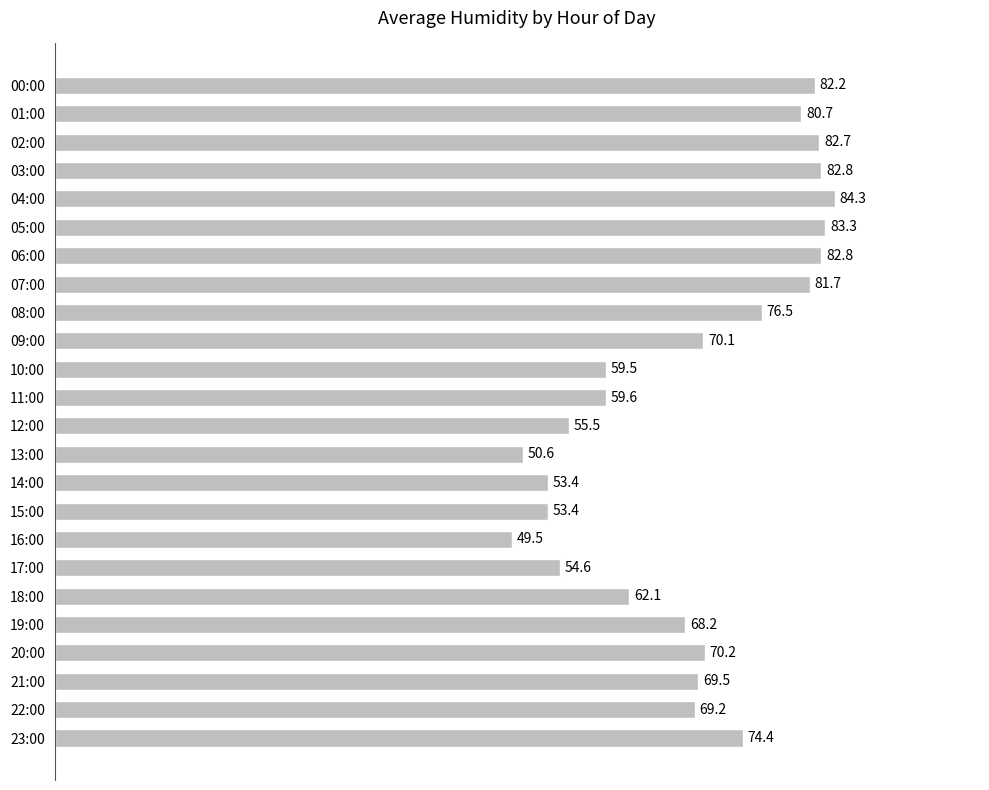

Between 06:00 and 20:00, which is larger?

06:00